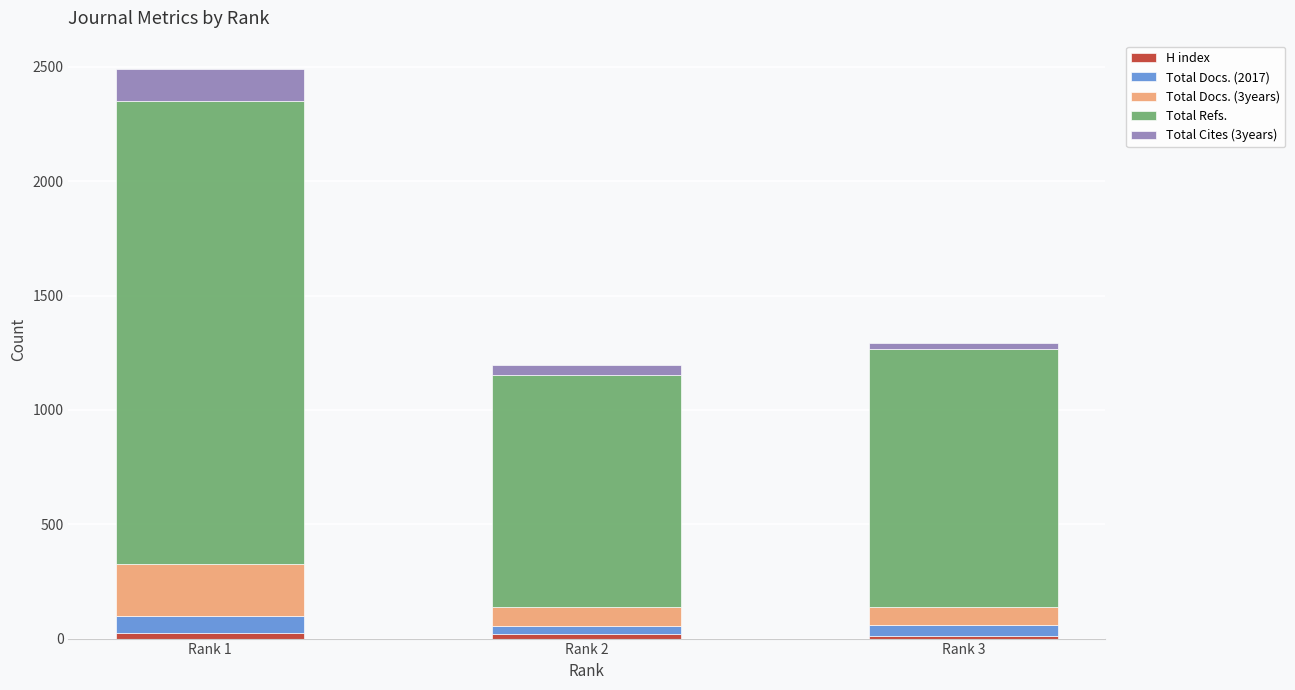

Does the chart contain stacked bars?

Yes